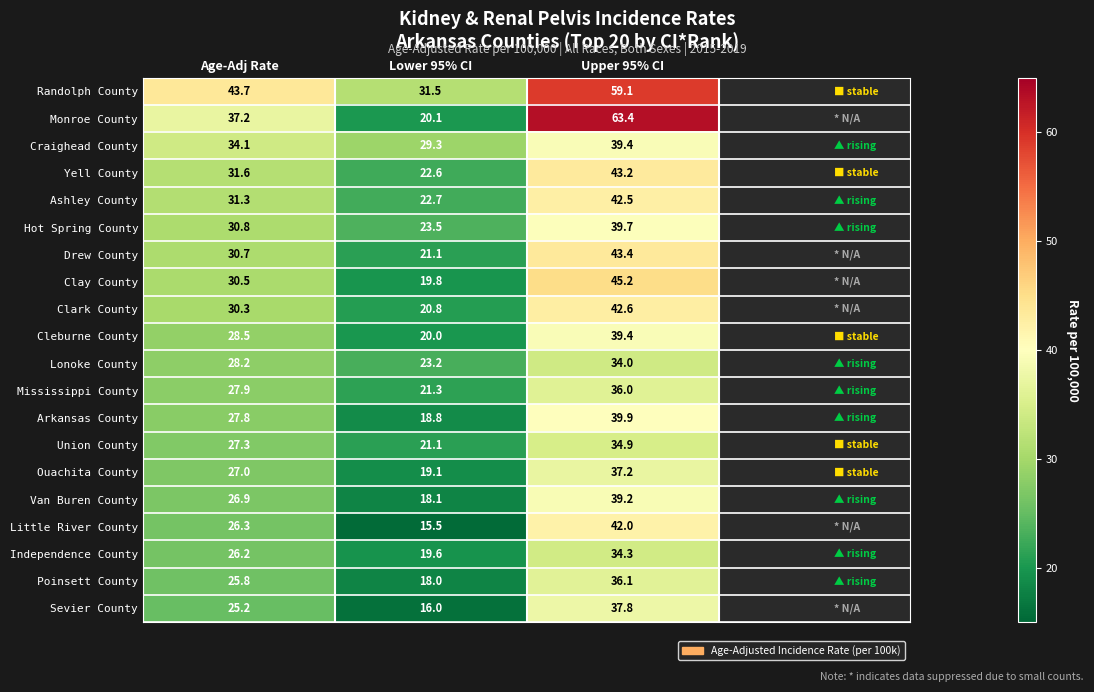

What is the difference between the Clay County values at Lower 95% CI and Upper 95% CI?

25.4